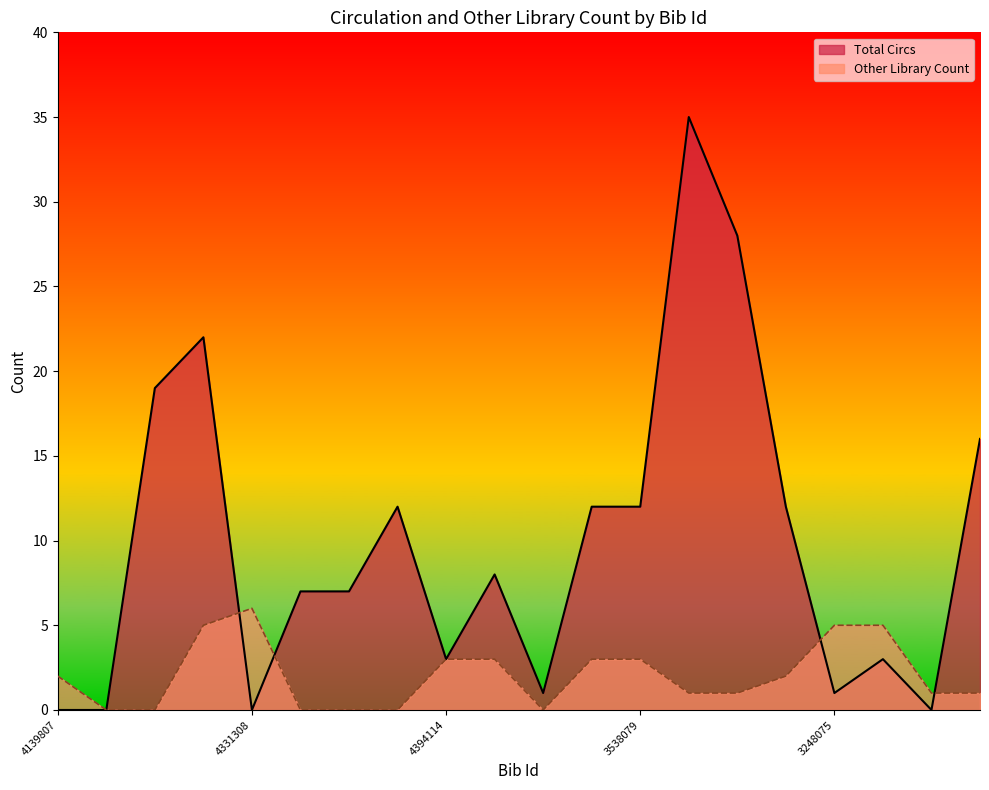

Count the number of categories in the chart.

20